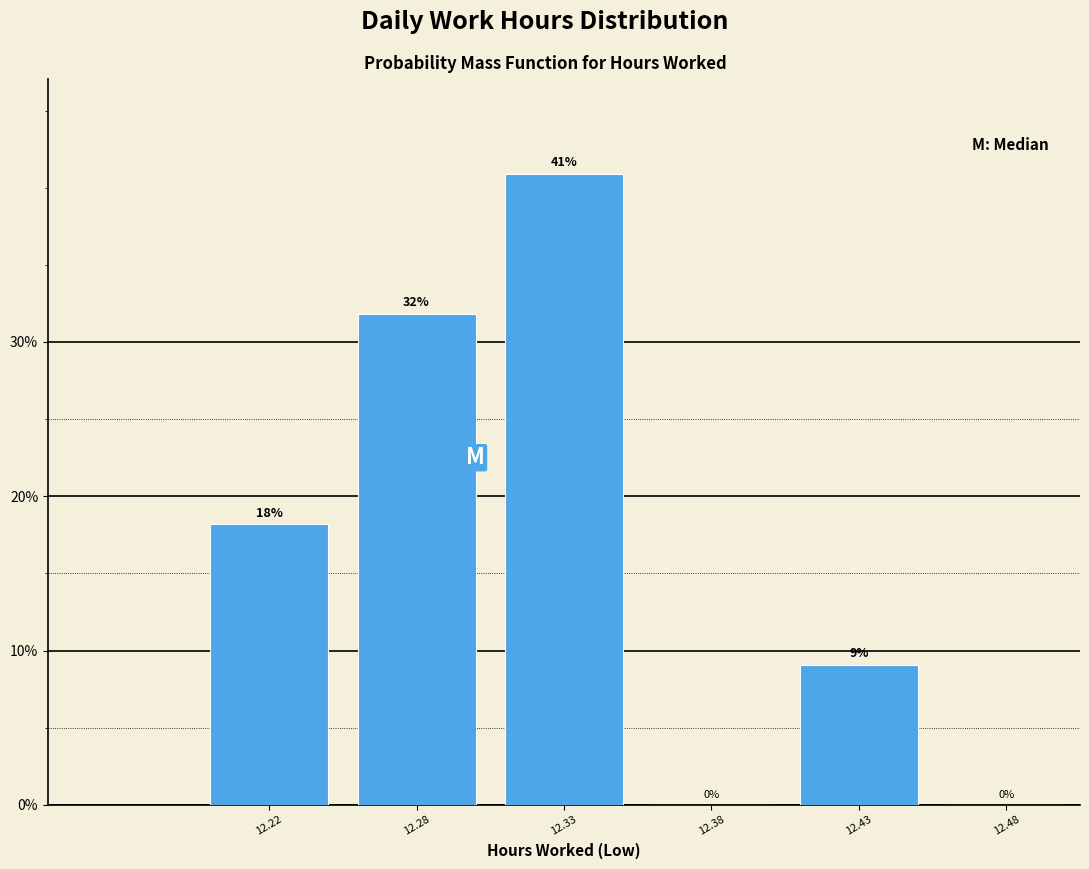

The value at 12.22 is 29.8. True or false?

False